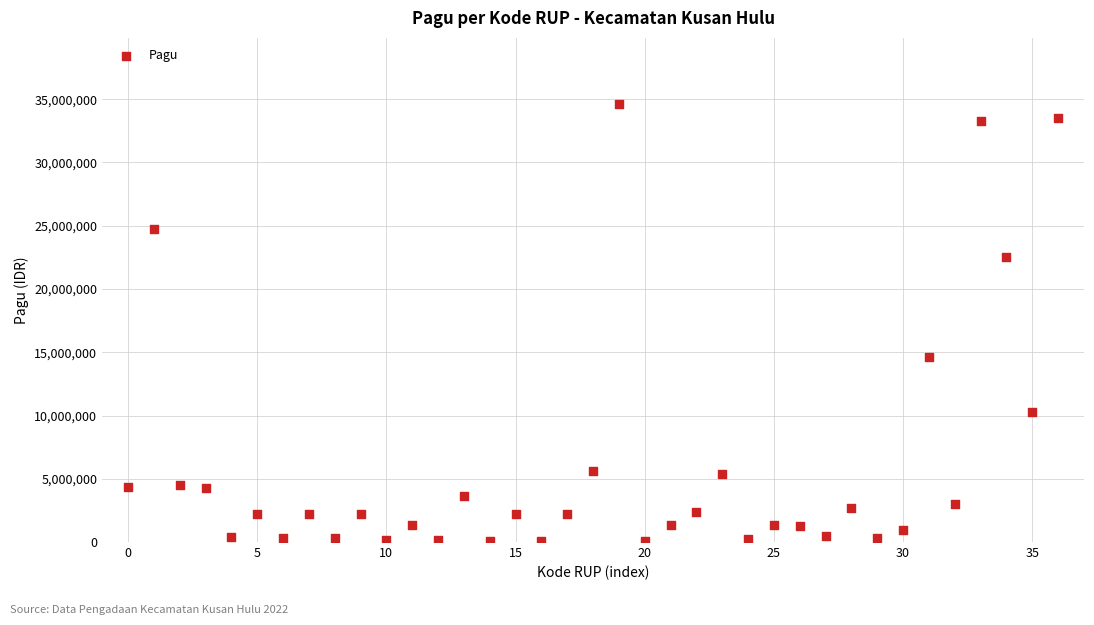

What is the range of Y values (max minus min)?

34558000